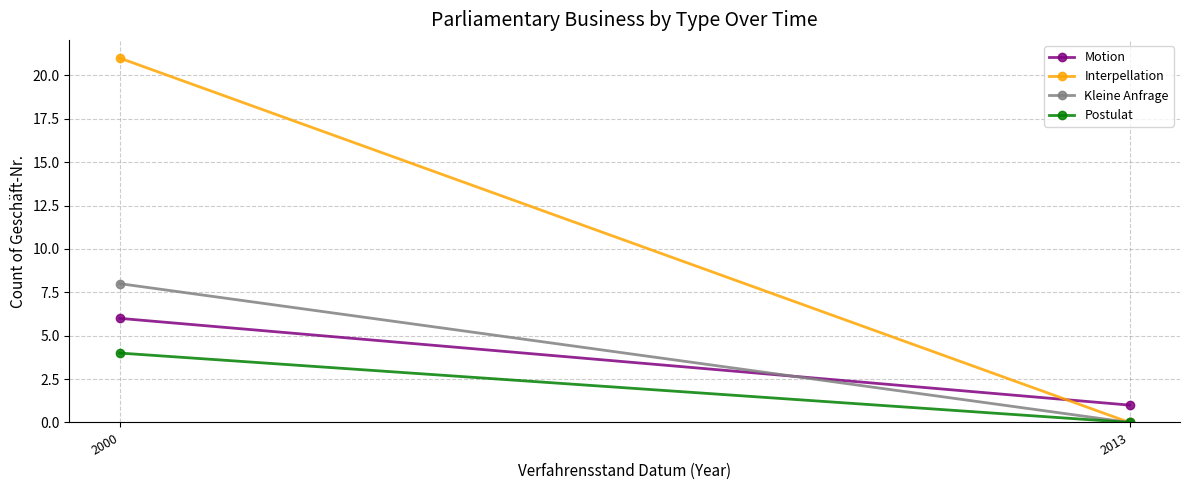

Is this an area chart (filled region under the line)?

No